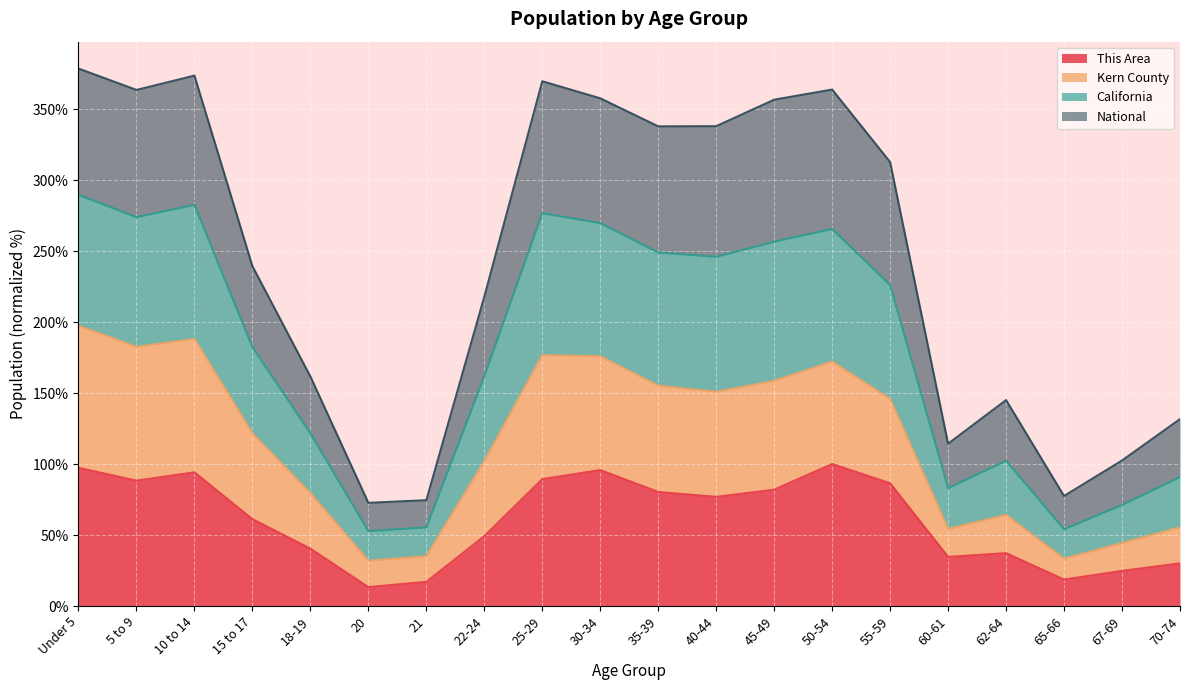

At which label is Kern County closest to 114?

15 to 17